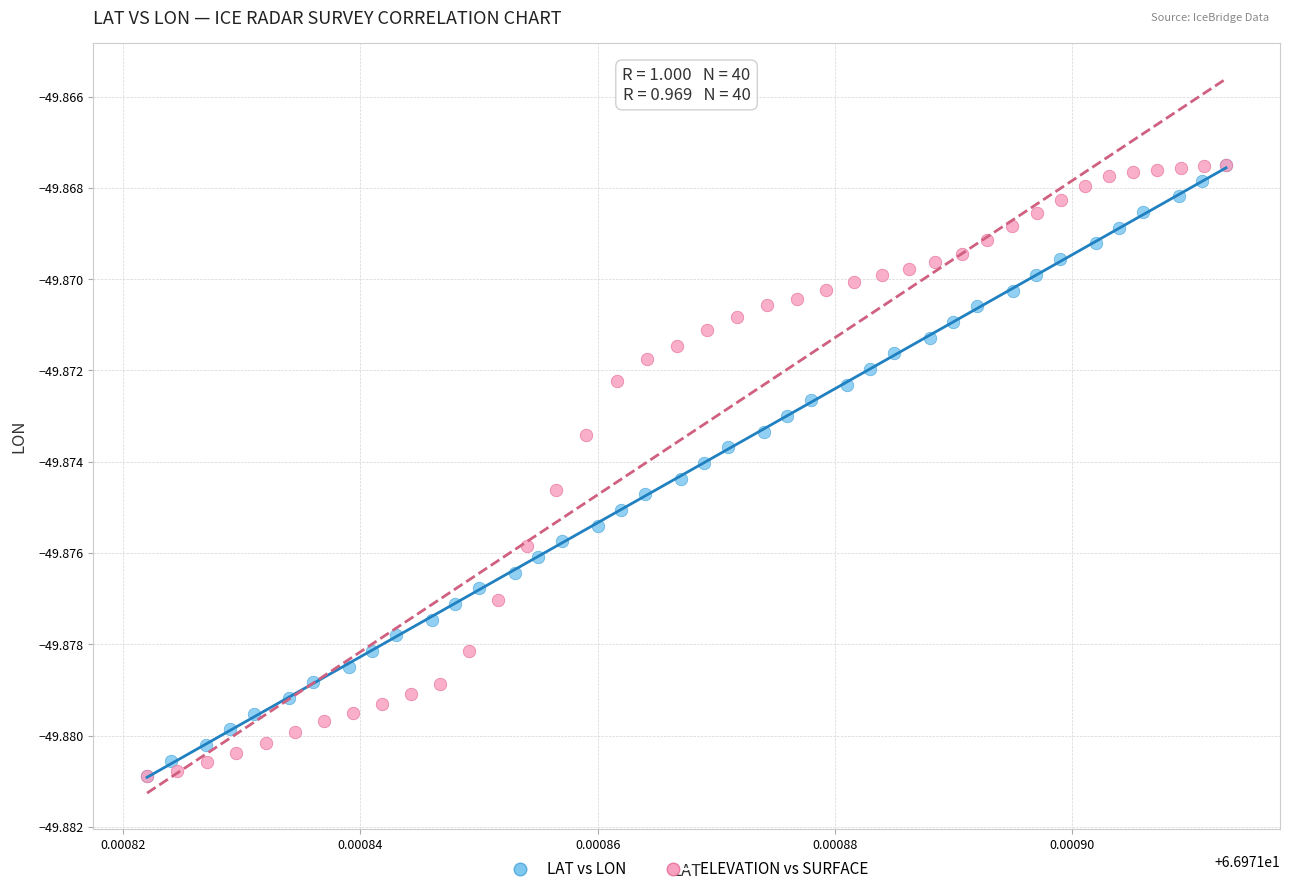

What are all the series names shown in the legend?

LAT vs LON, ELEVATION vs SURFACE